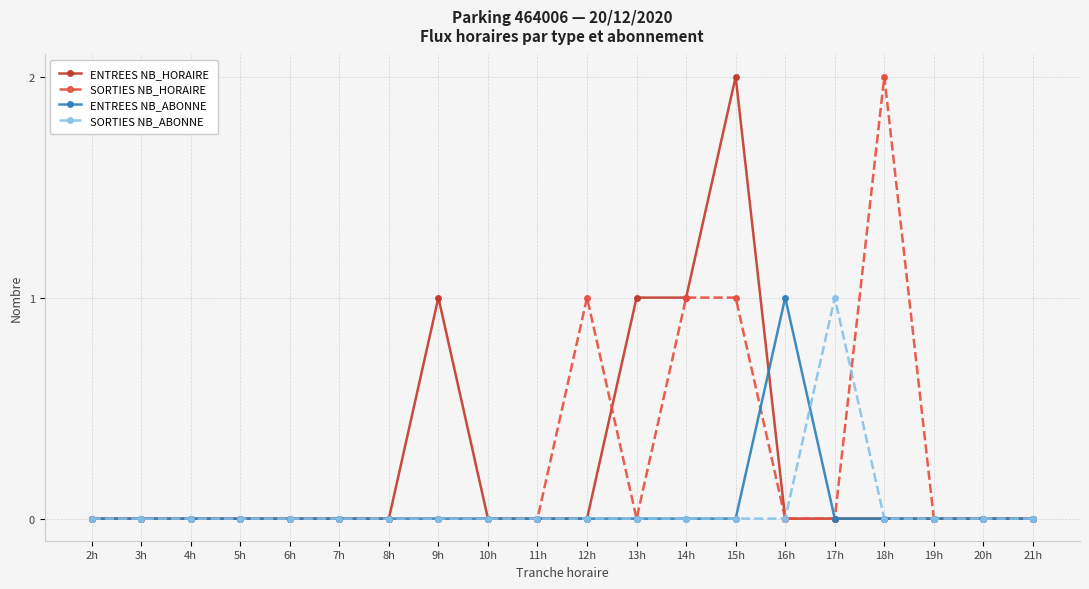

How many ENTREES NB_HORAIRE values are between 0 and 1?

19